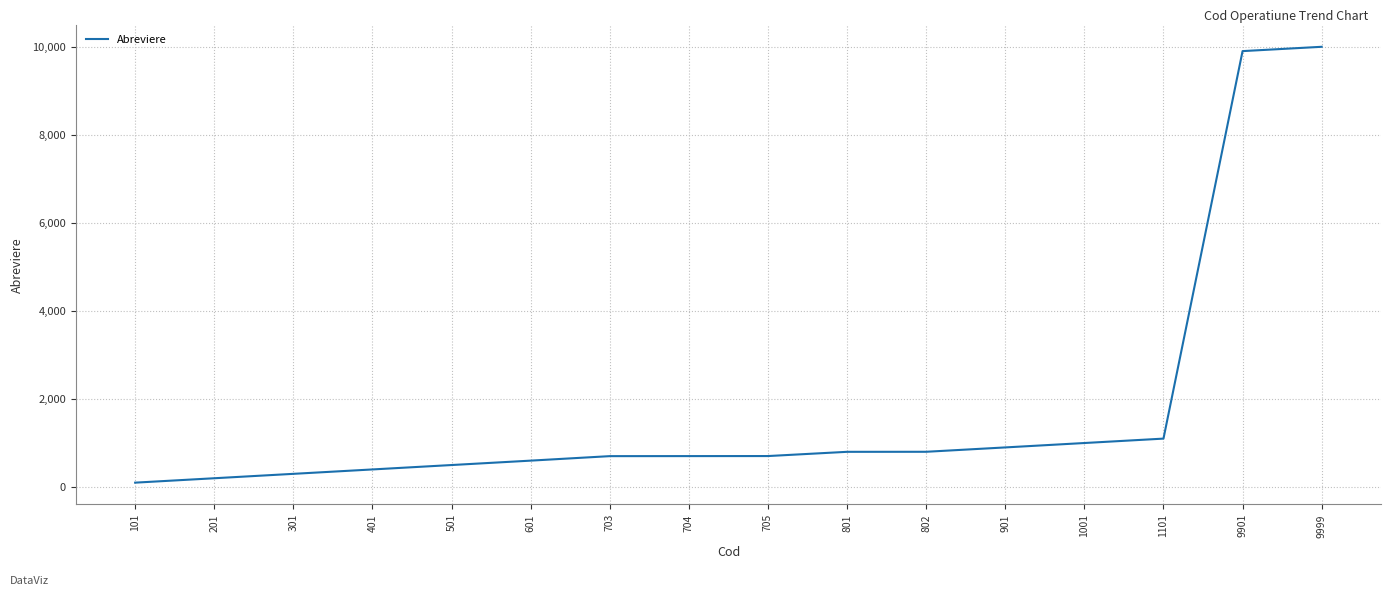

How many distinct data groups are displayed?

1